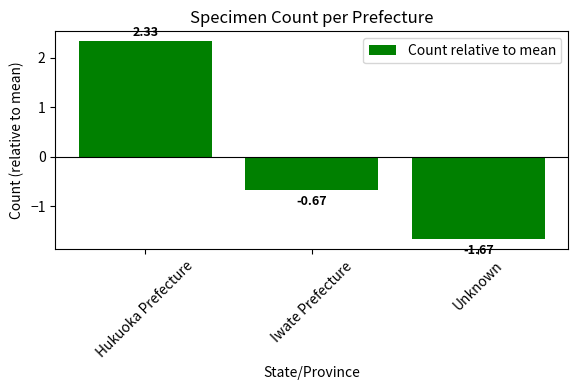

How many data points are less than 0?

2